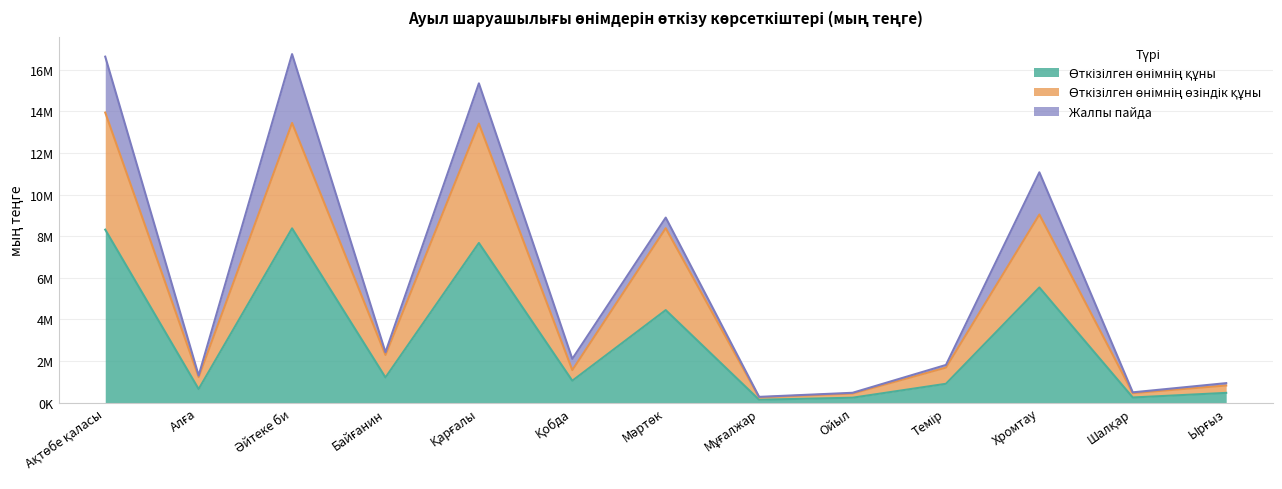

Does the chart have visible grid lines?

Yes